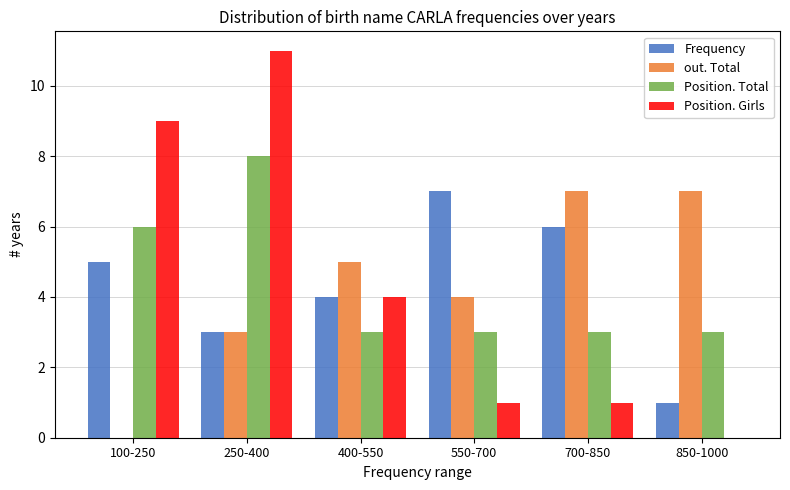

Reading left to right, list all the values displayed in this chart.

Frequency: 100-250=5	250-400=3	400-550=4	550-700=7	700-850=6	850-1000=1
out. Total: 100-250=0	250-400=3	400-550=5	550-700=4	700-850=7	850-1000=7
Position. Total: 100-250=6	250-400=8	400-550=3	550-700=3	700-850=3	850-1000=3
Position. Girls: 100-250=9	250-400=11	400-550=4	550-700=1	700-850=1	850-1000=0